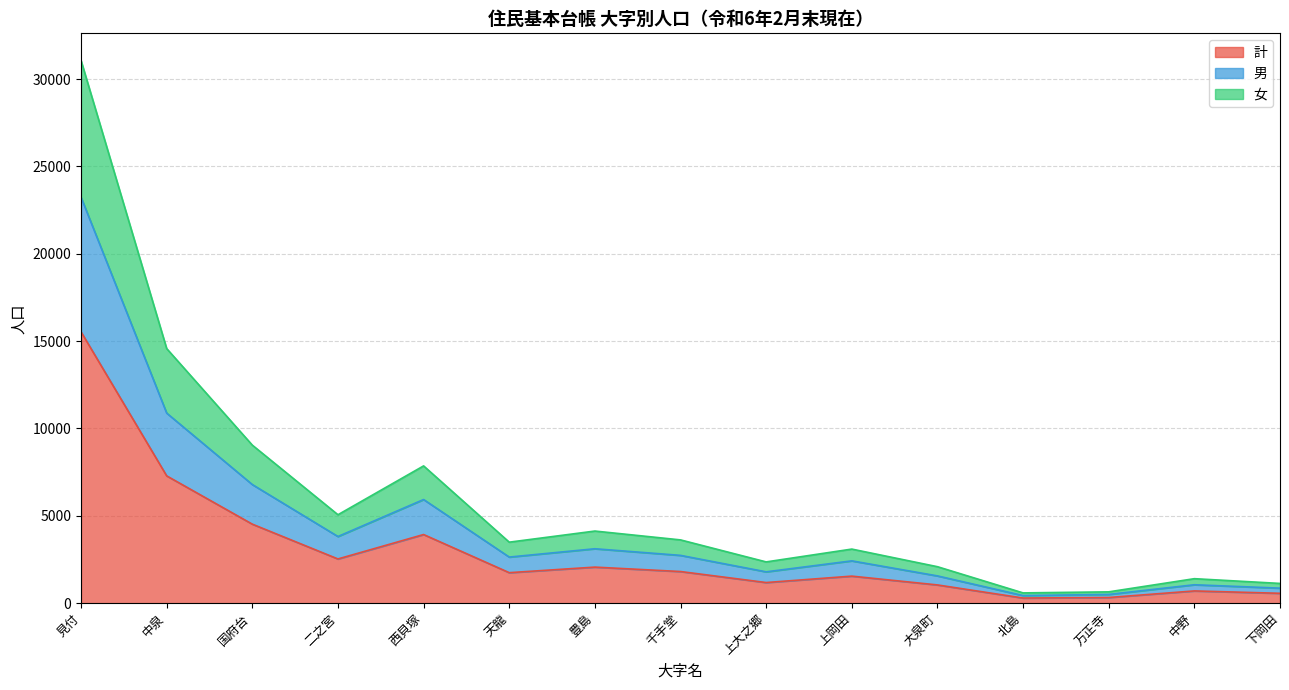

The value of 男 at 上岡田 is 2422. True or false?

True